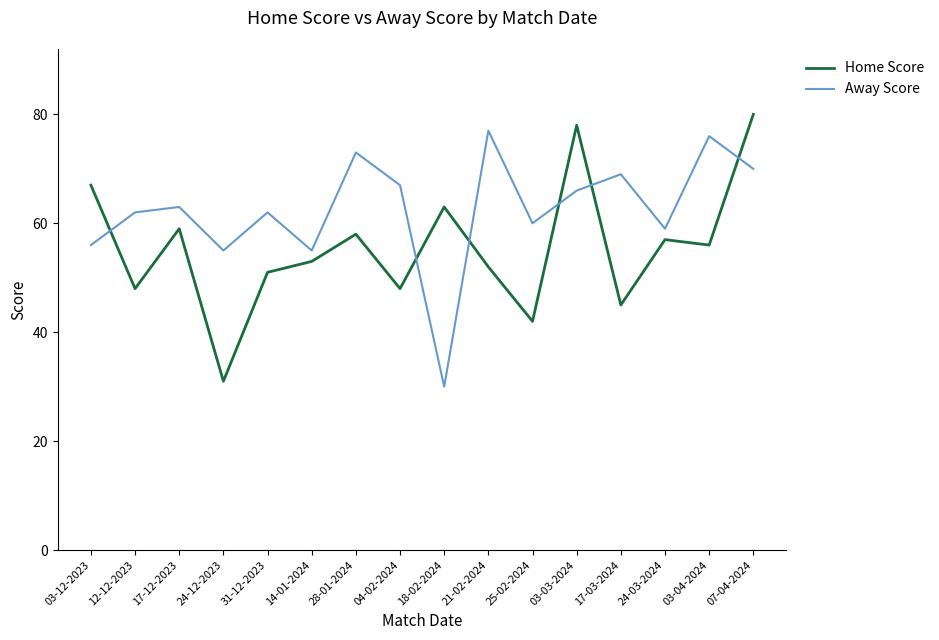

What are all the series names shown in the legend?

Home Score, Away Score